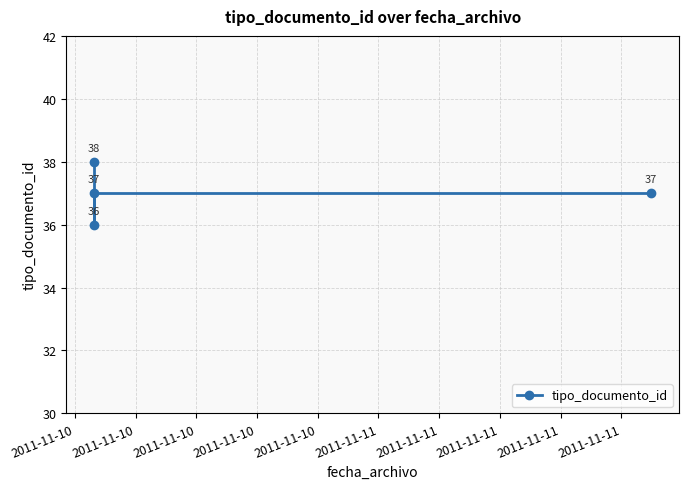

What is the difference between the maximum and minimum values?

2